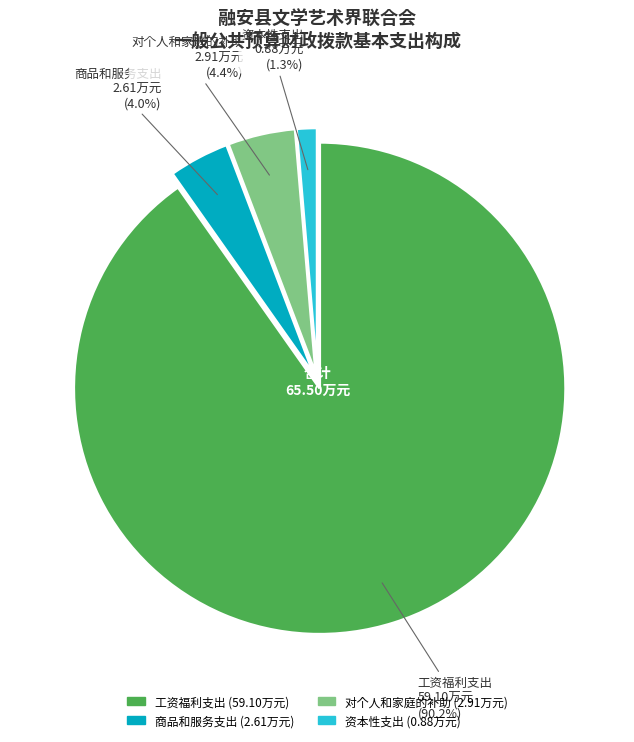

The 工资福利支出 slice represents 90% of the pie. True or false?

True